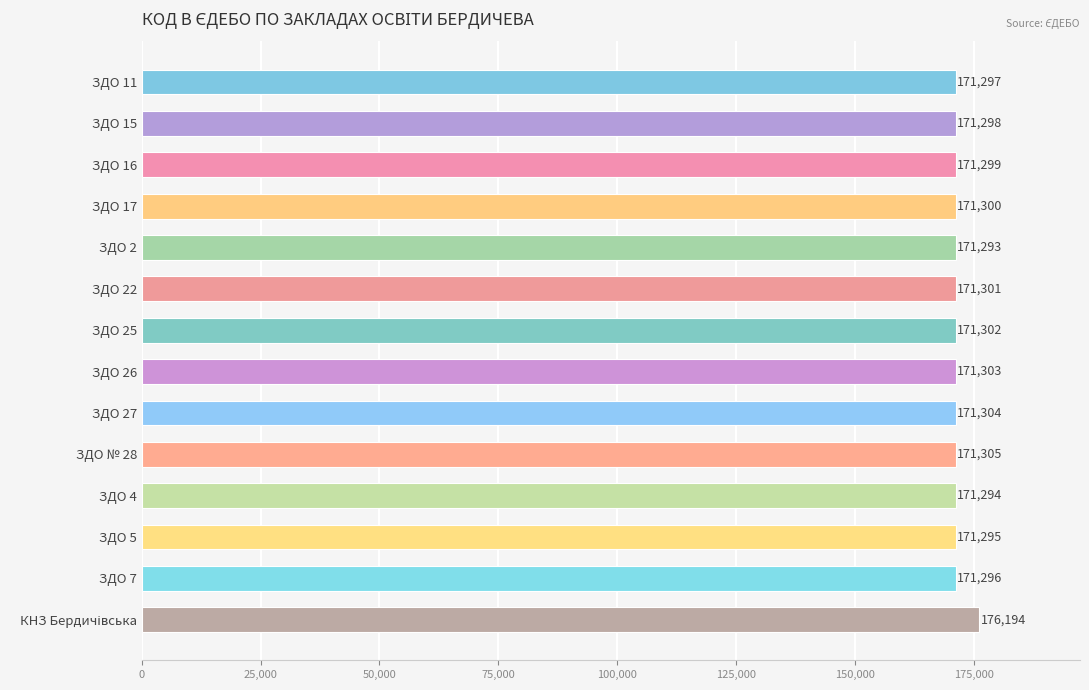

What is the greatest value displayed?

176194